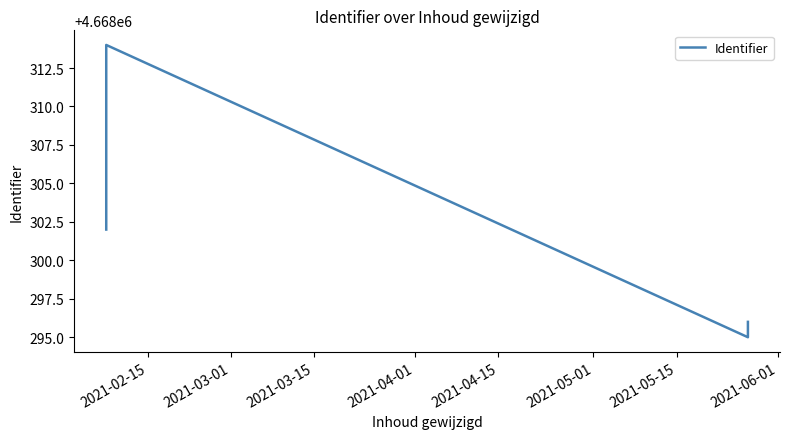

Reading right to left, list all the values displayed in this chart.

4668296	4668295	4668314	4668302